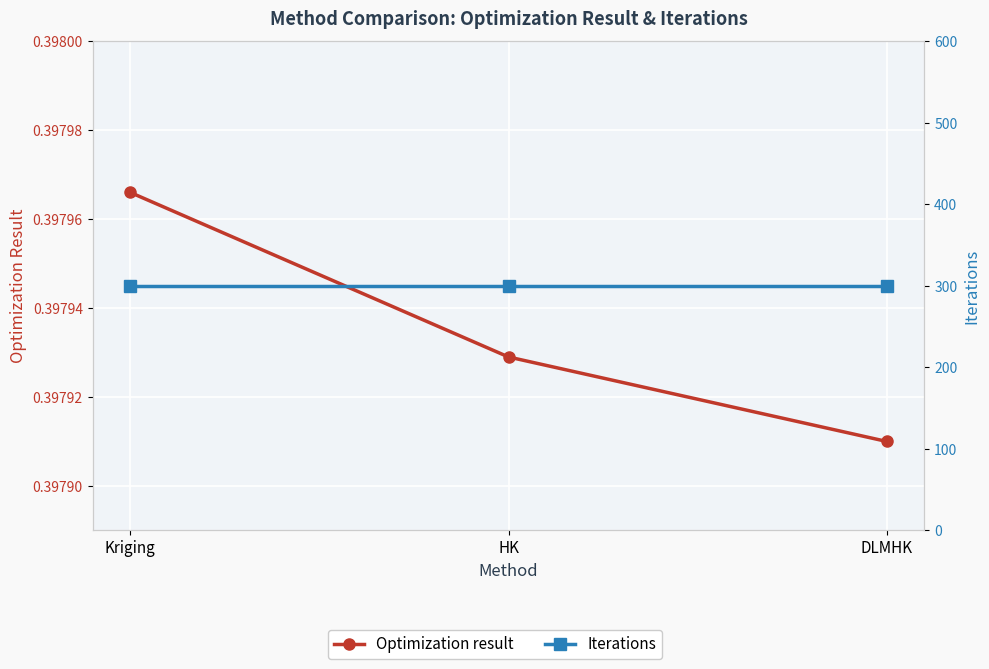

Is the value of Optimization result at DLMHK greater than the value of Iterations at Kriging?

No